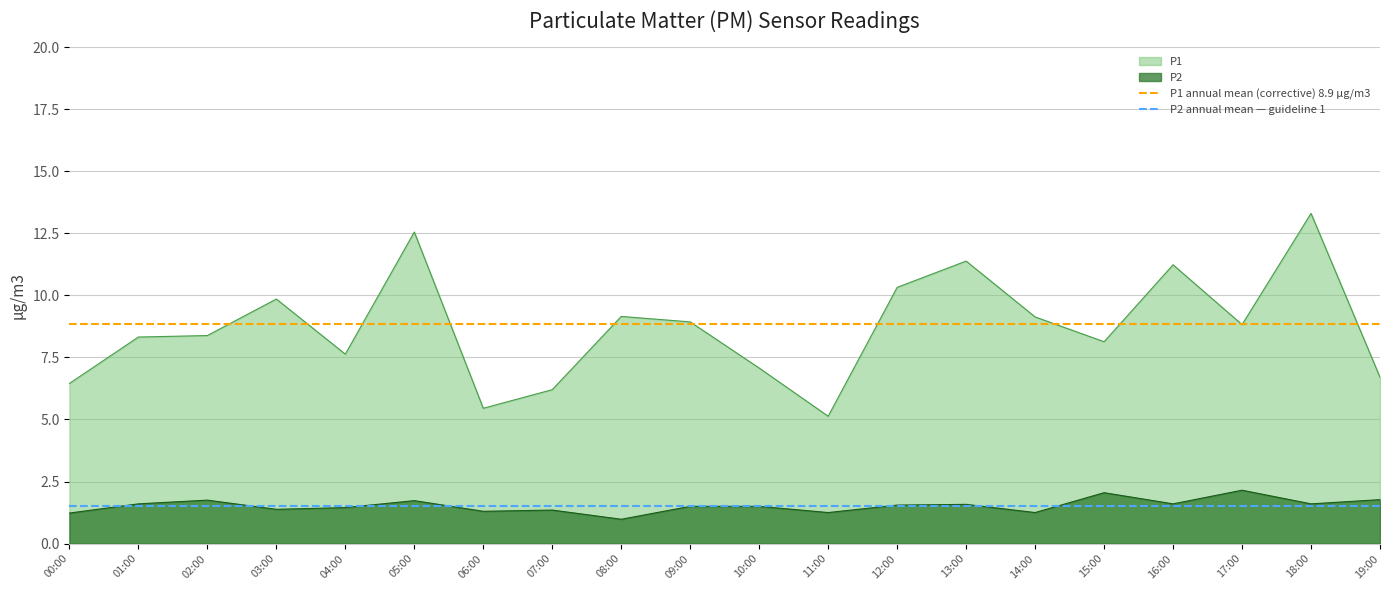

What is the label of the 2nd point from the left?

01:00